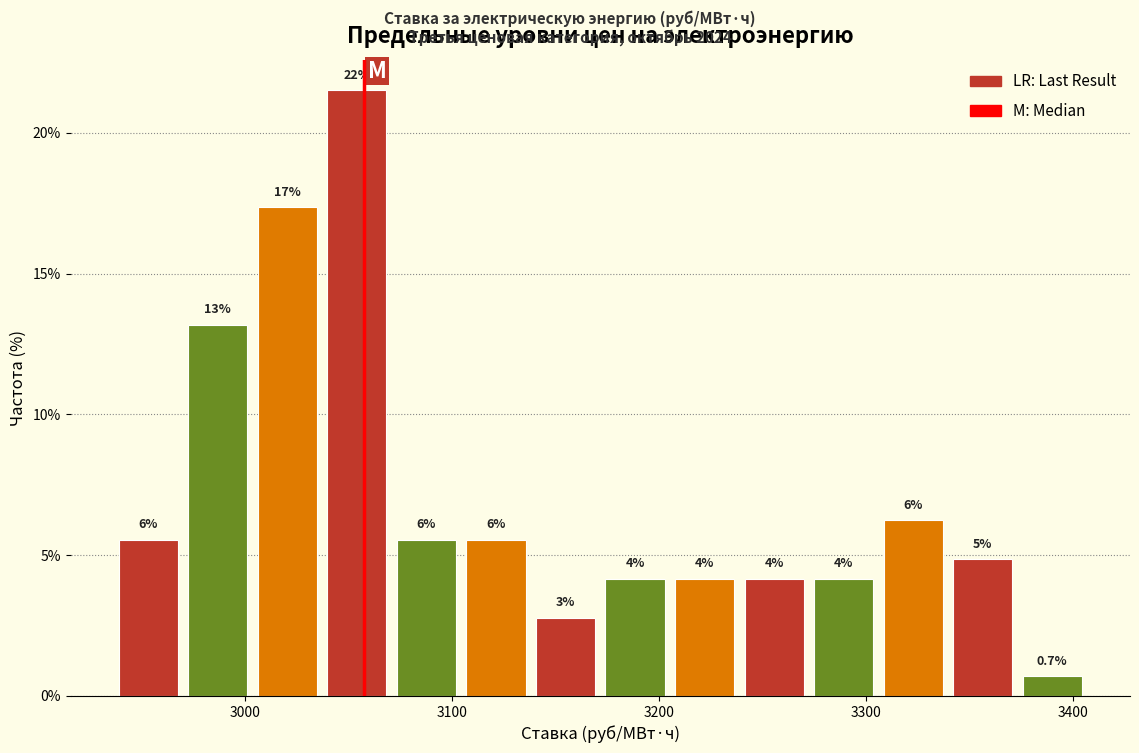

Read against the x-axis, roughly where is the centre of the tallest bar?

3050